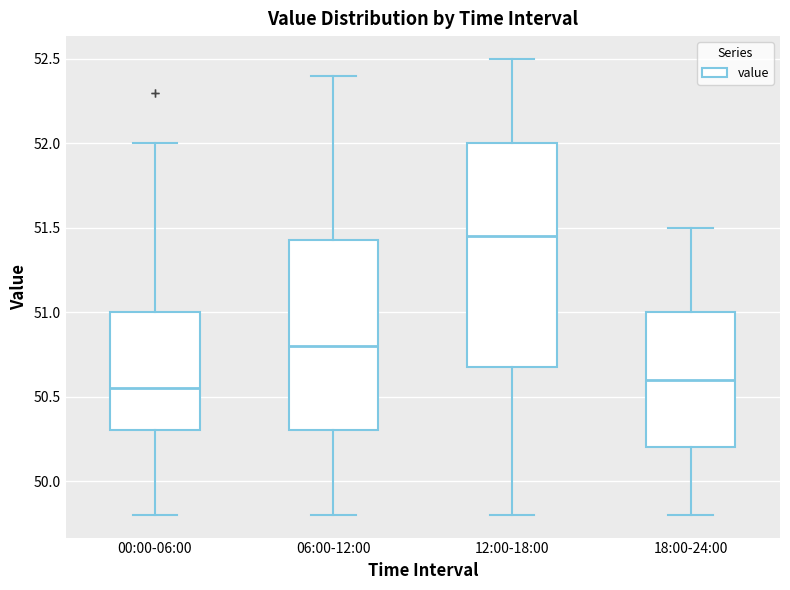

Which box is the tallest, from its lower edge to its upper edge?

12:00-18:00